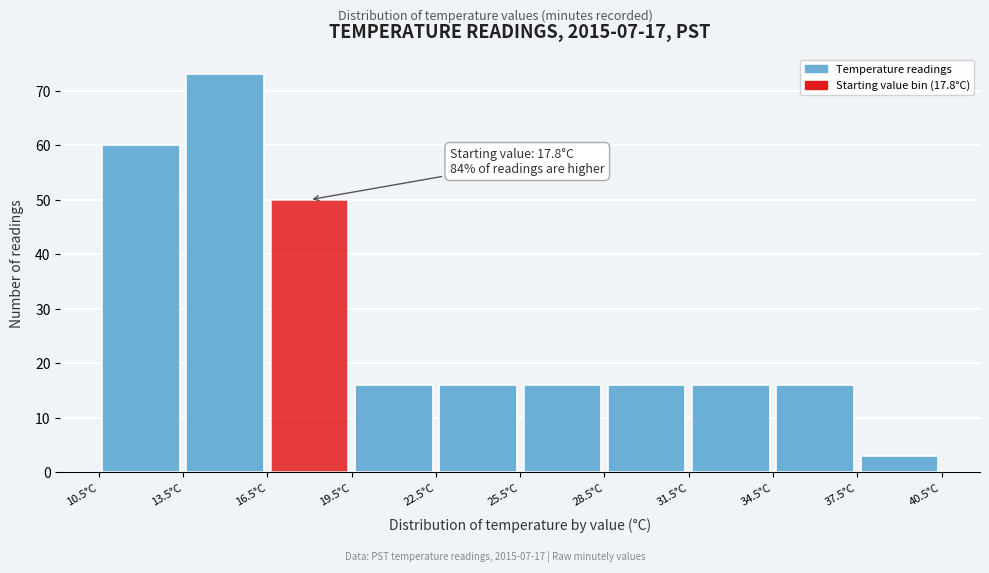

Which range on the x-axis has the tallest bar?

13.5 to 16.5